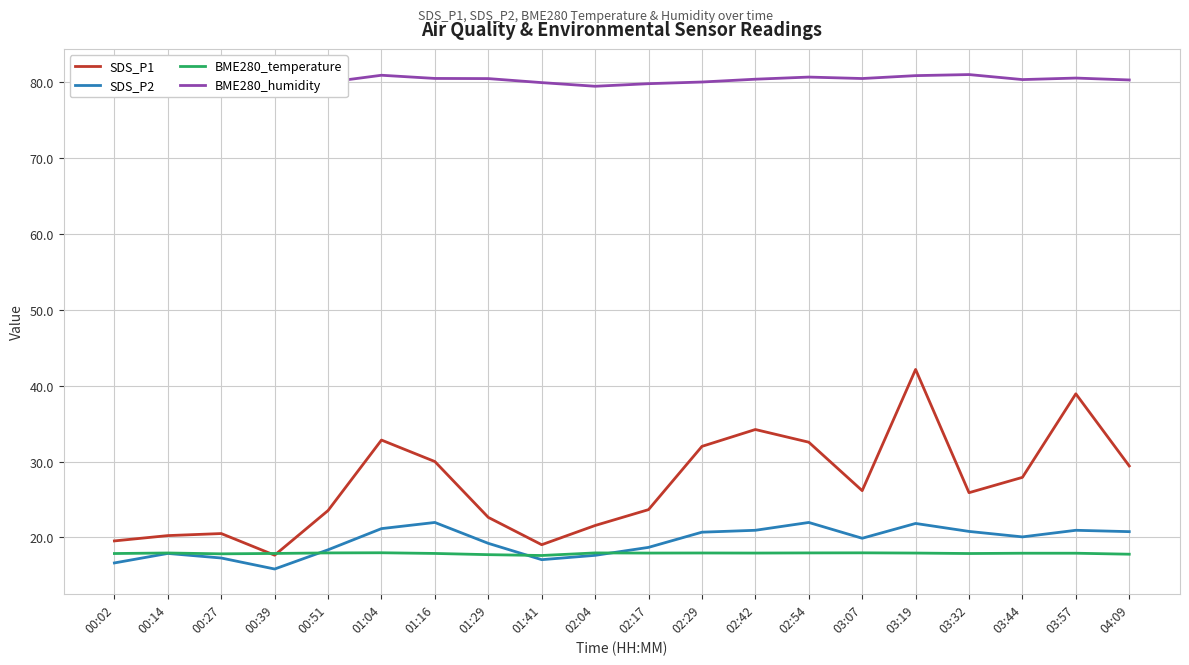

Count the number of categories in the chart.

20